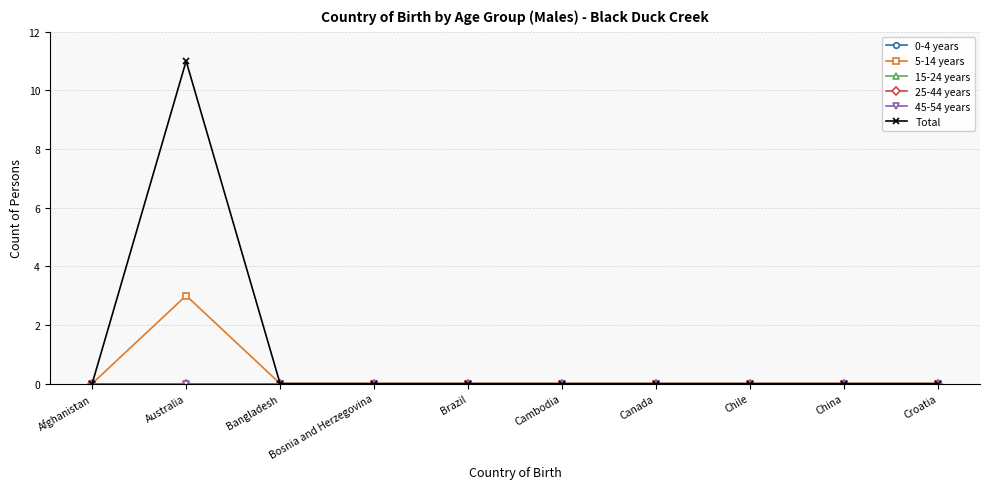

True or false: 0-4 years and Total intersect in this chart.

False